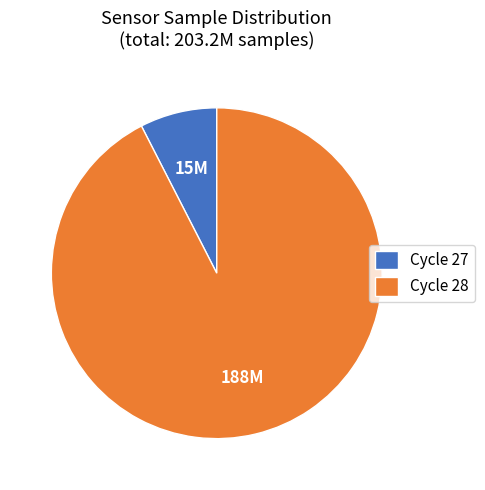

Which slice is the largest?

Cycle 28